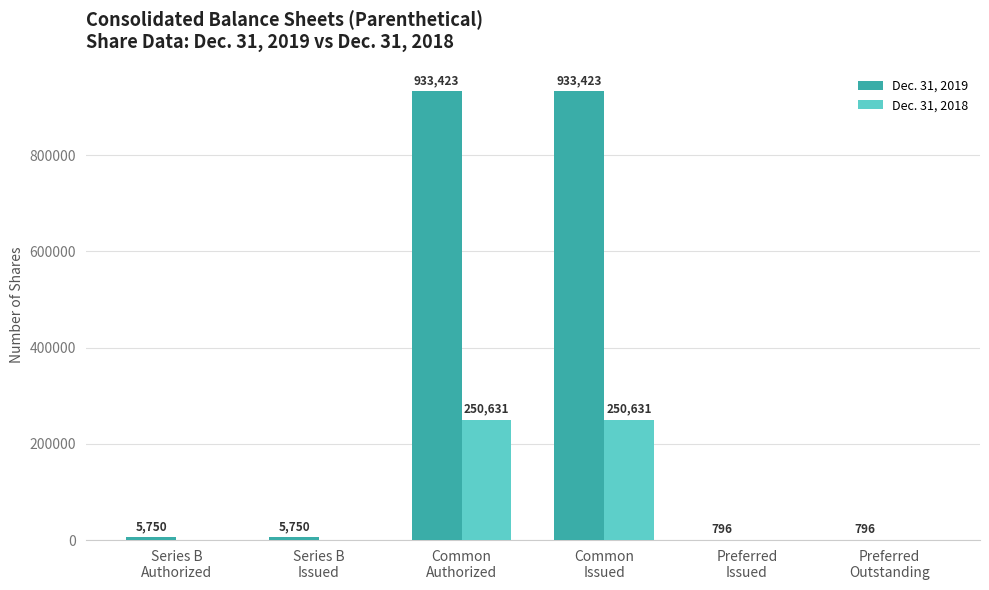

What is the sum of all Dec. 31, 2018 values?

501262